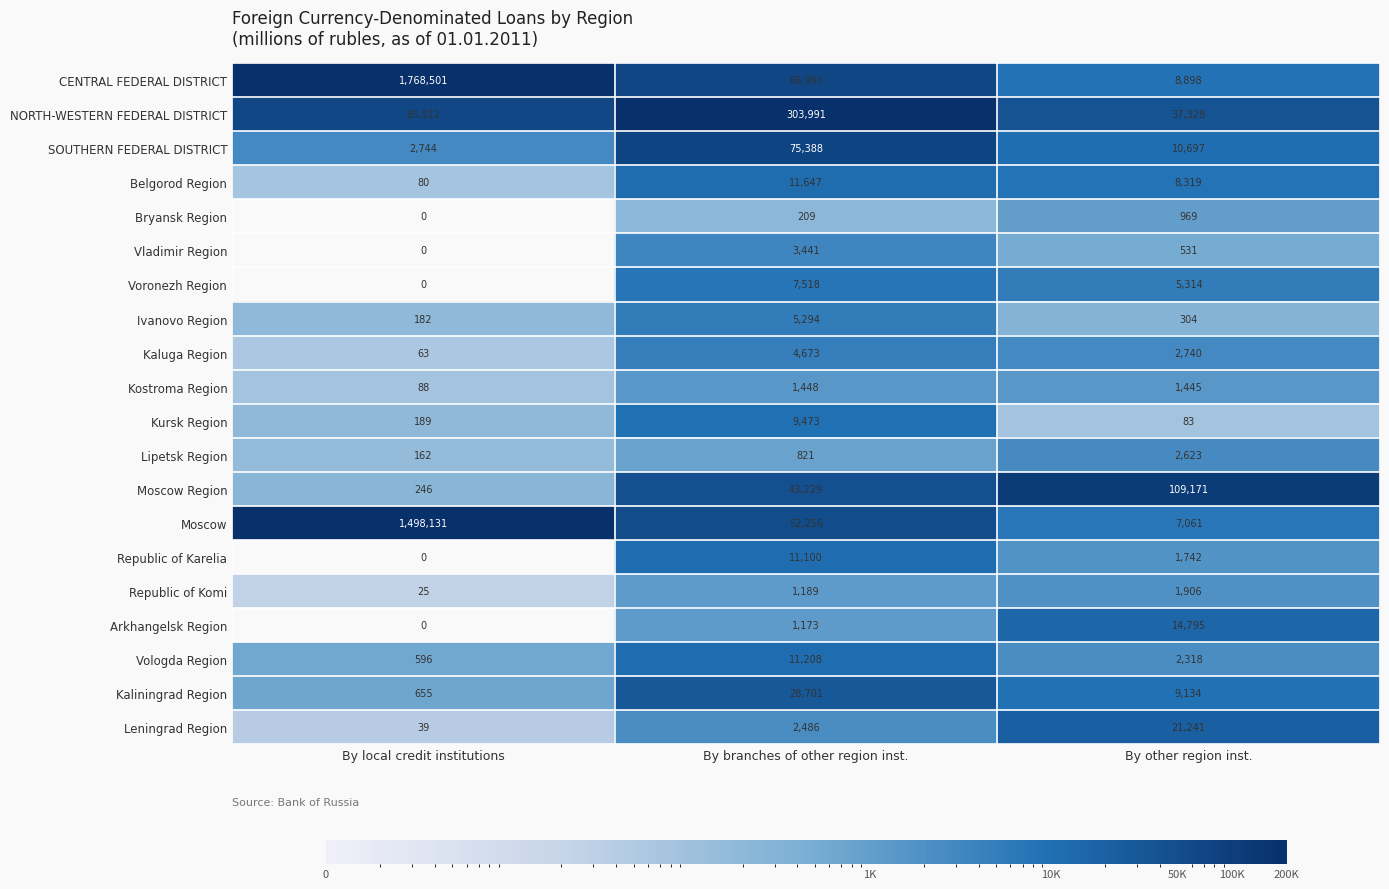

List the labels in order of Voronezh Region value, largest first.

By branches of other region inst., By other region inst., By local credit institutions